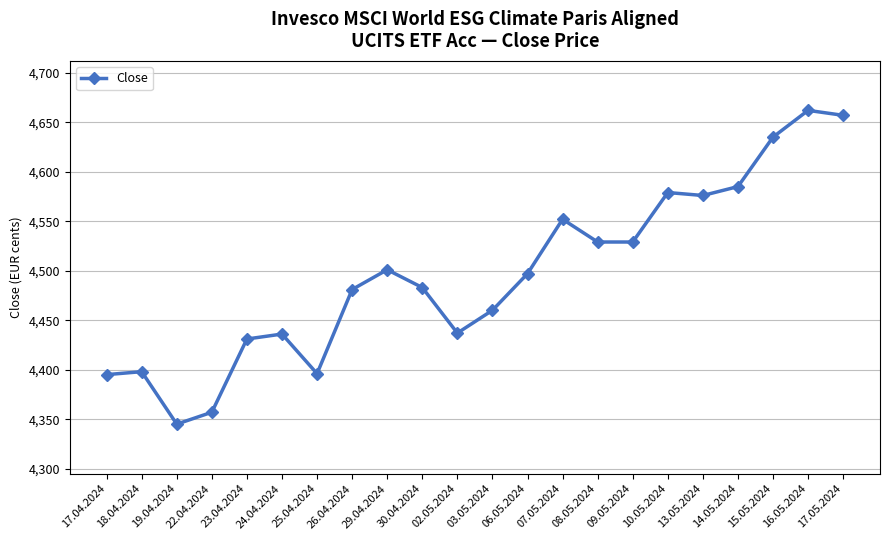

Which label corresponds to the largest value in the chart?

16.05.2024